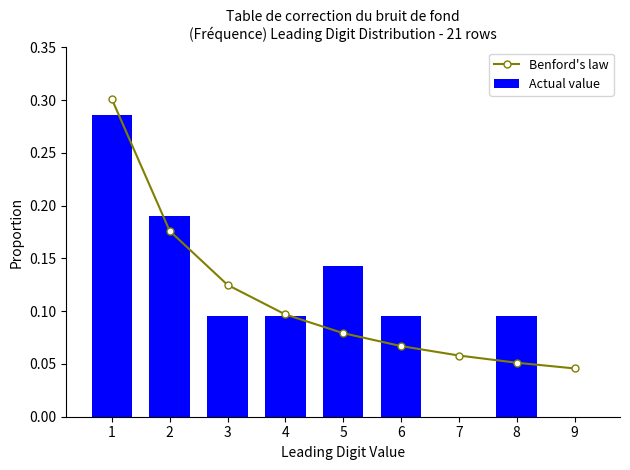

True or false: Actual value has a value of 0.1 at 2.

False